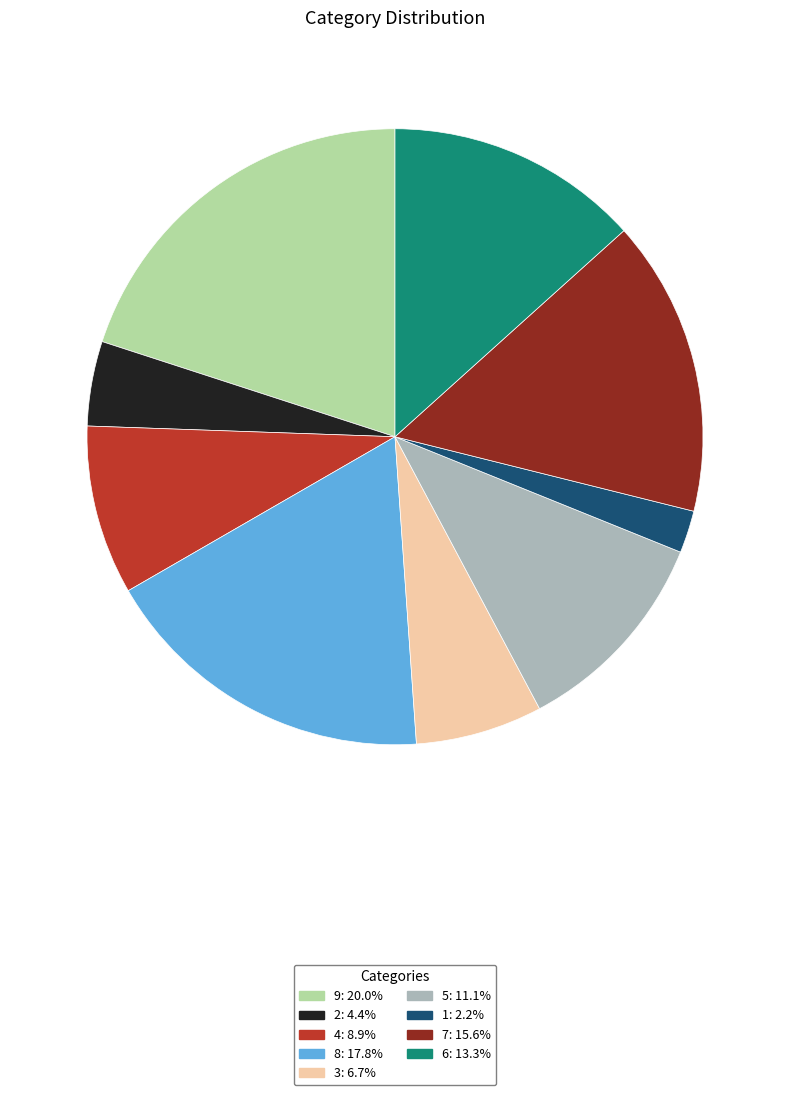

Is there any slice that represents more than half of the pie?

No